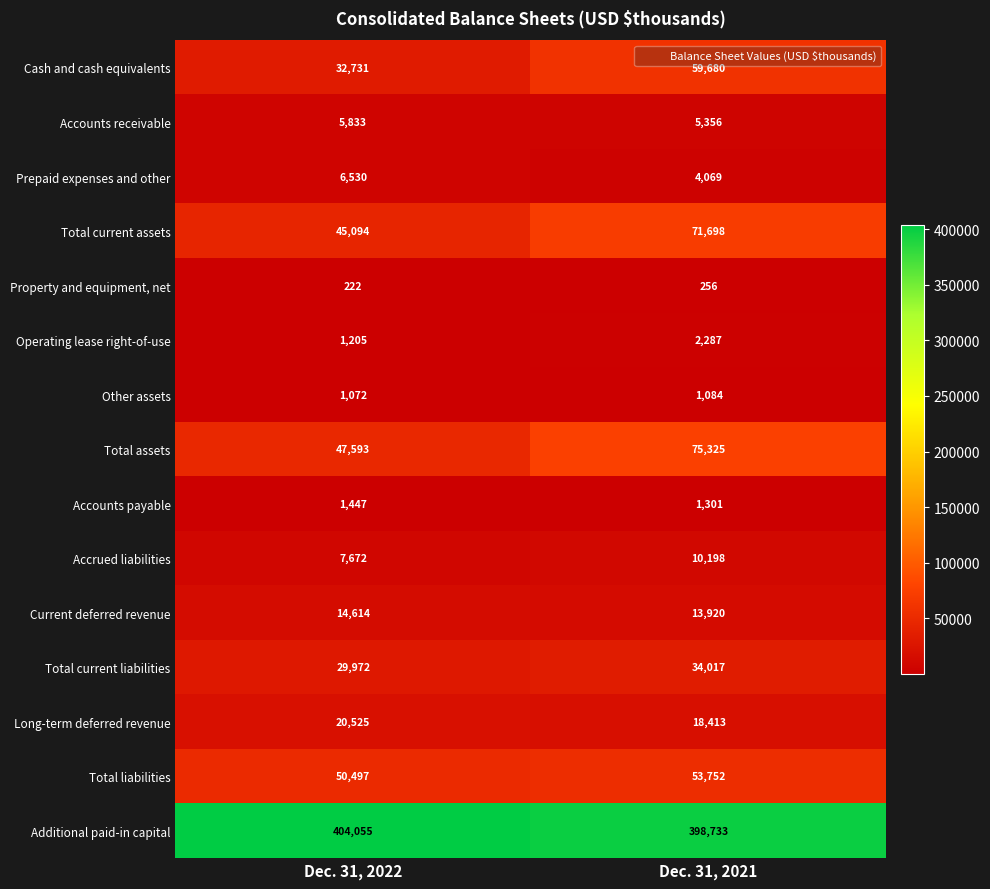

Rank the series by their maximum value, from highest to lowest.

Additional paid-in capital, Total assets, Total current assets, Cash and cash equivalents, Total liabilities, Total current liabilities, Long-term deferred revenue, Current deferred revenue, Accrued liabilities, Prepaid expenses and other, Accounts receivable, Operating lease right-of-use, Accounts payable, Other assets, Property and equipment, net